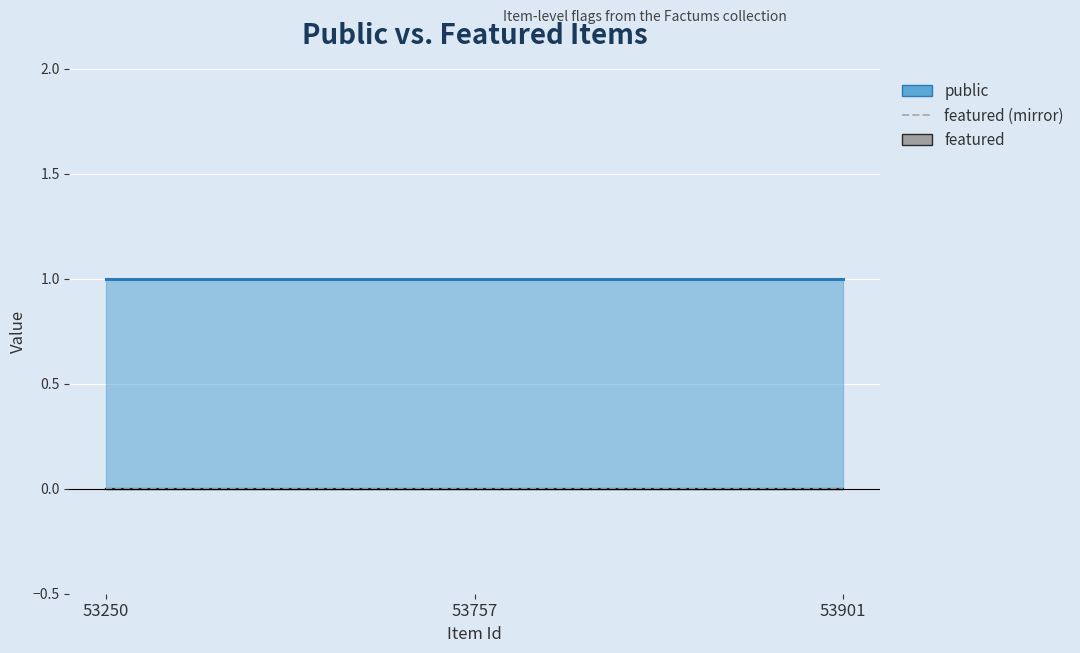

Rank the series at 53250 from highest to lowest value.

public, featured, featured (mirror)